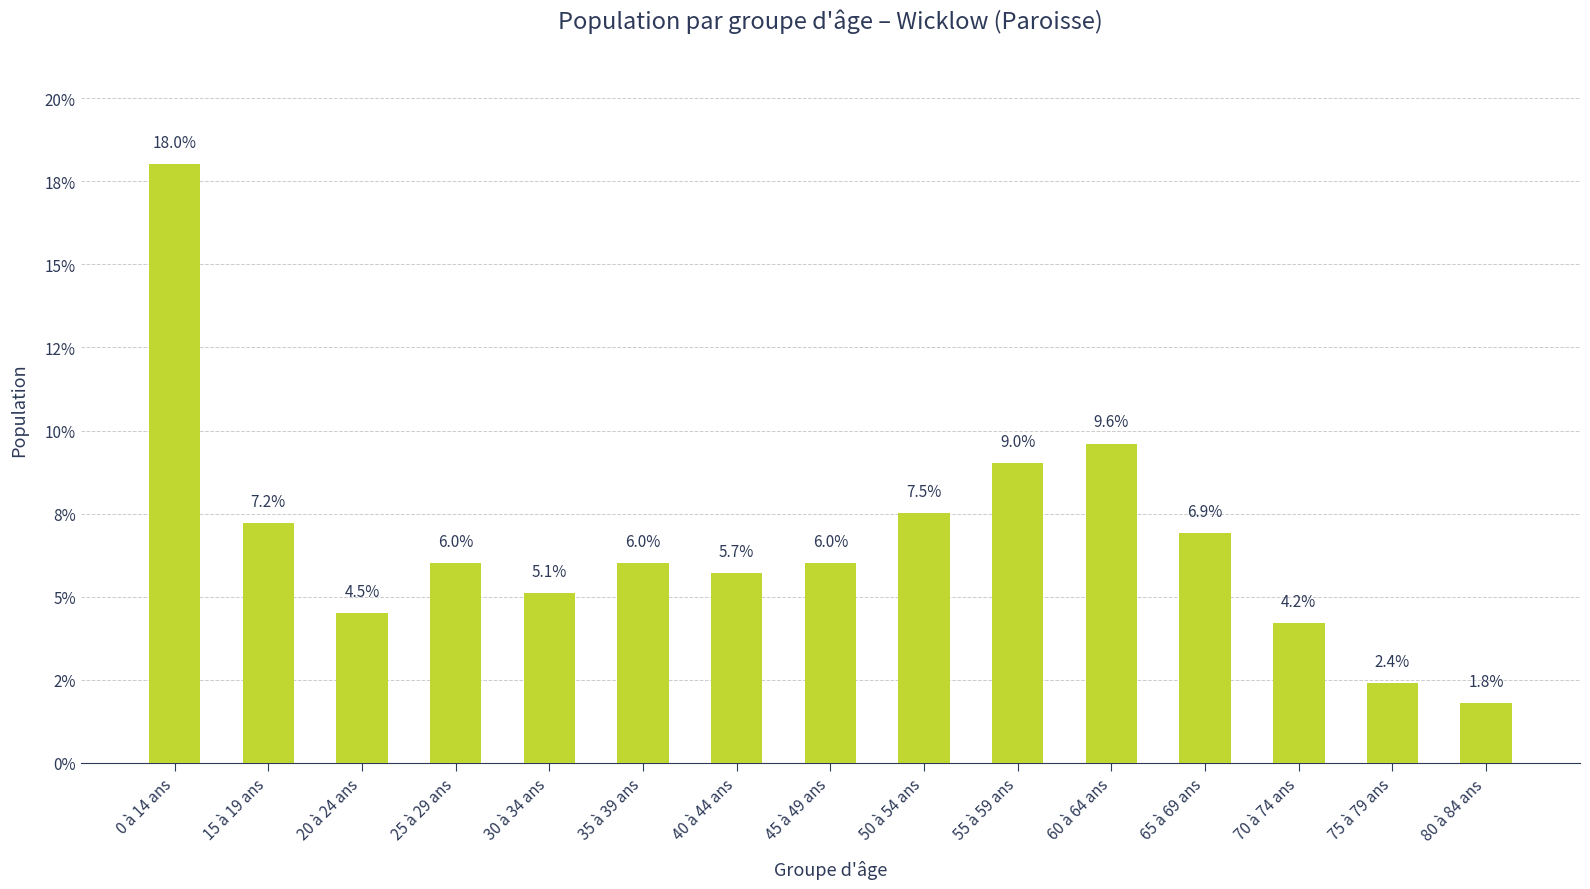

What is the smallest value displayed?

1.8